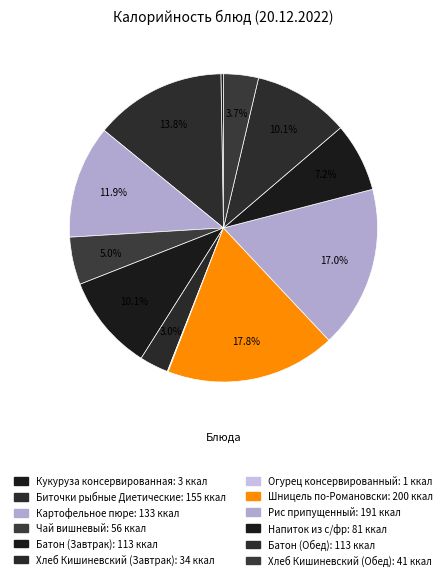

What is the total percentage of Огурец консервированный and Шницель по-Романовски?

17.9%